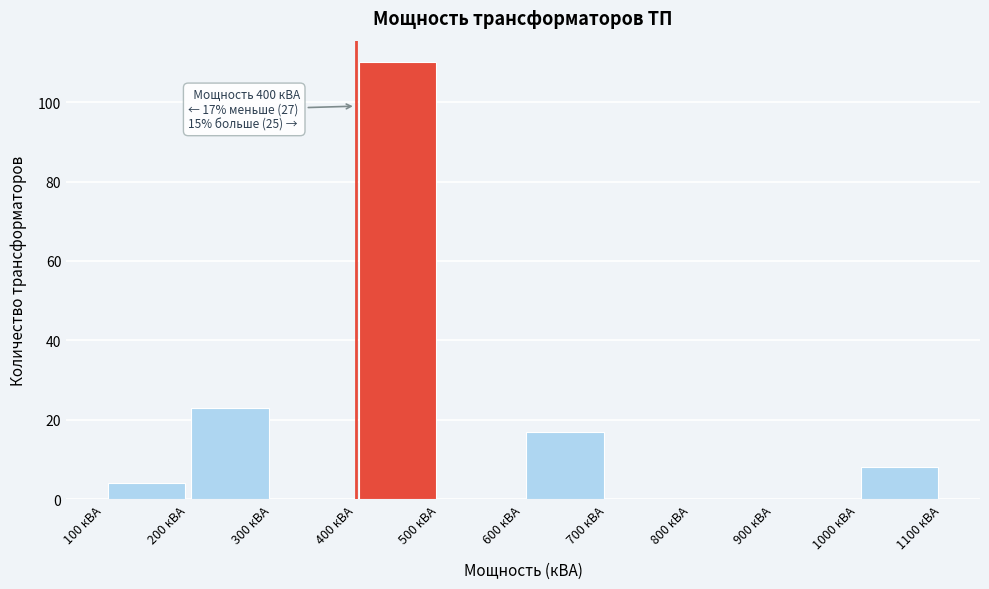

Which range on the x-axis has the tallest bar?

400 to 500